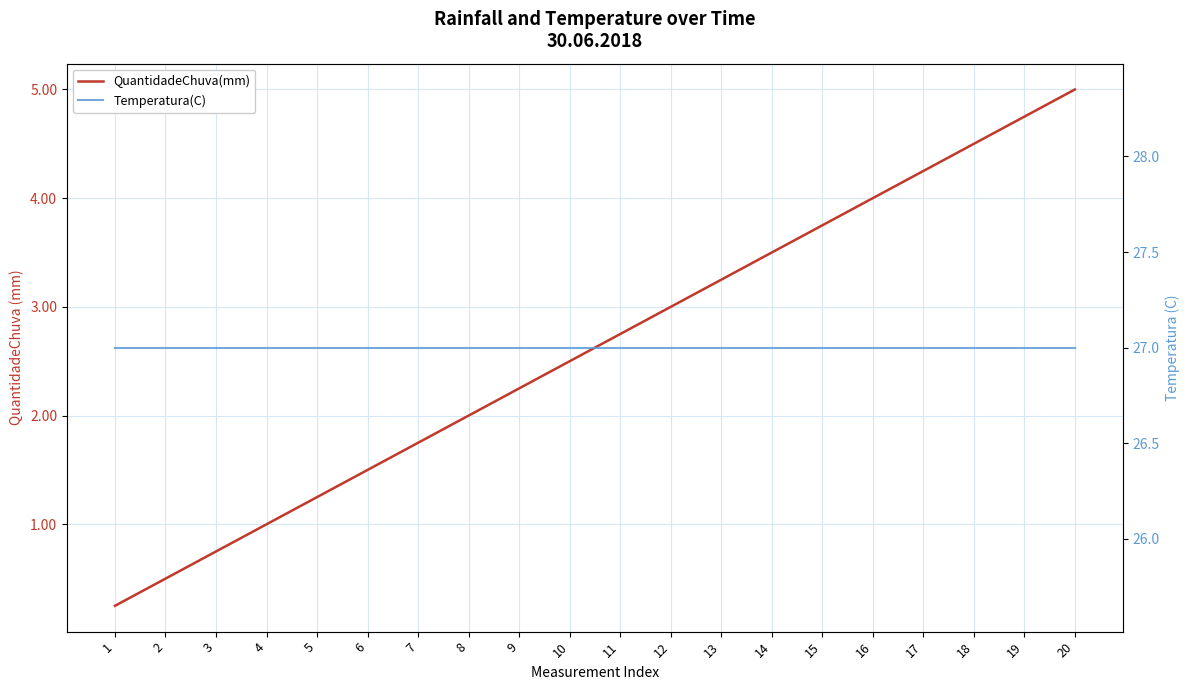

What are all the series names shown in the legend?

QuantidadeChuva(mm), Temperatura(C)